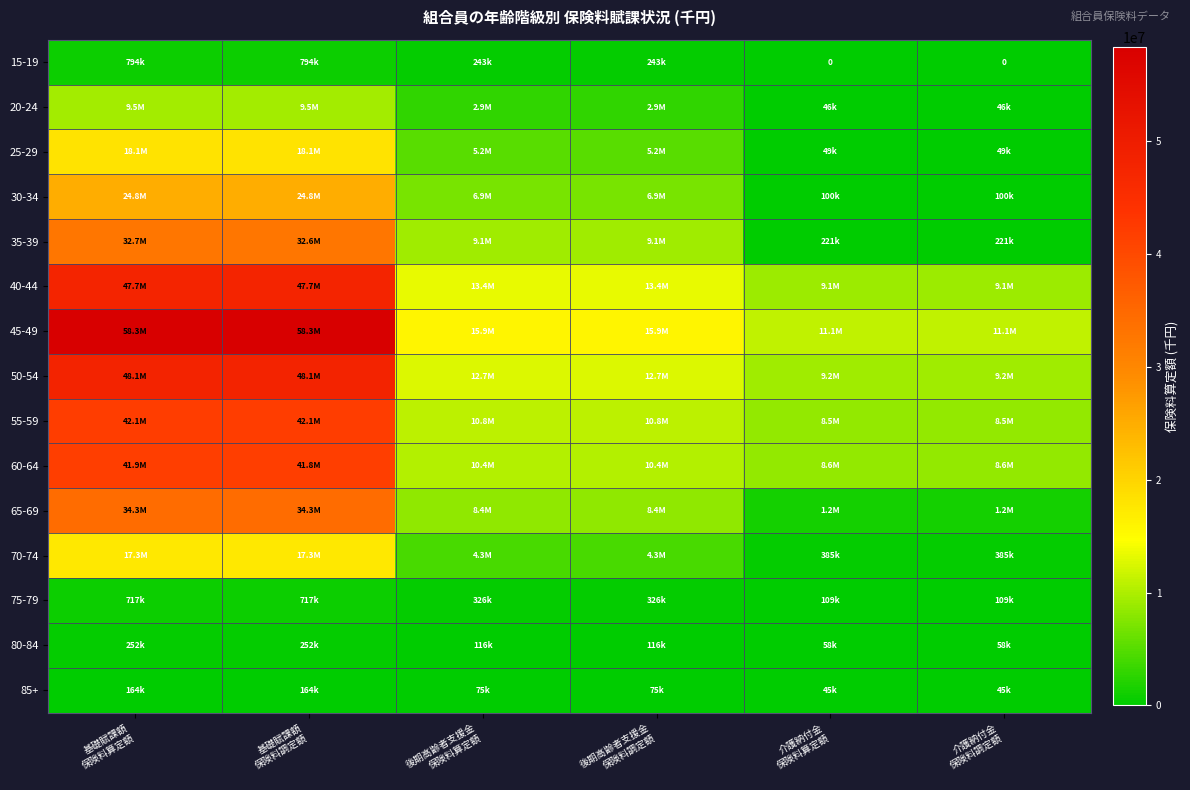

Which series changed the most between 基礎賦課額 保険料調定額 and 介護納付金 保険料調定額?

45-49